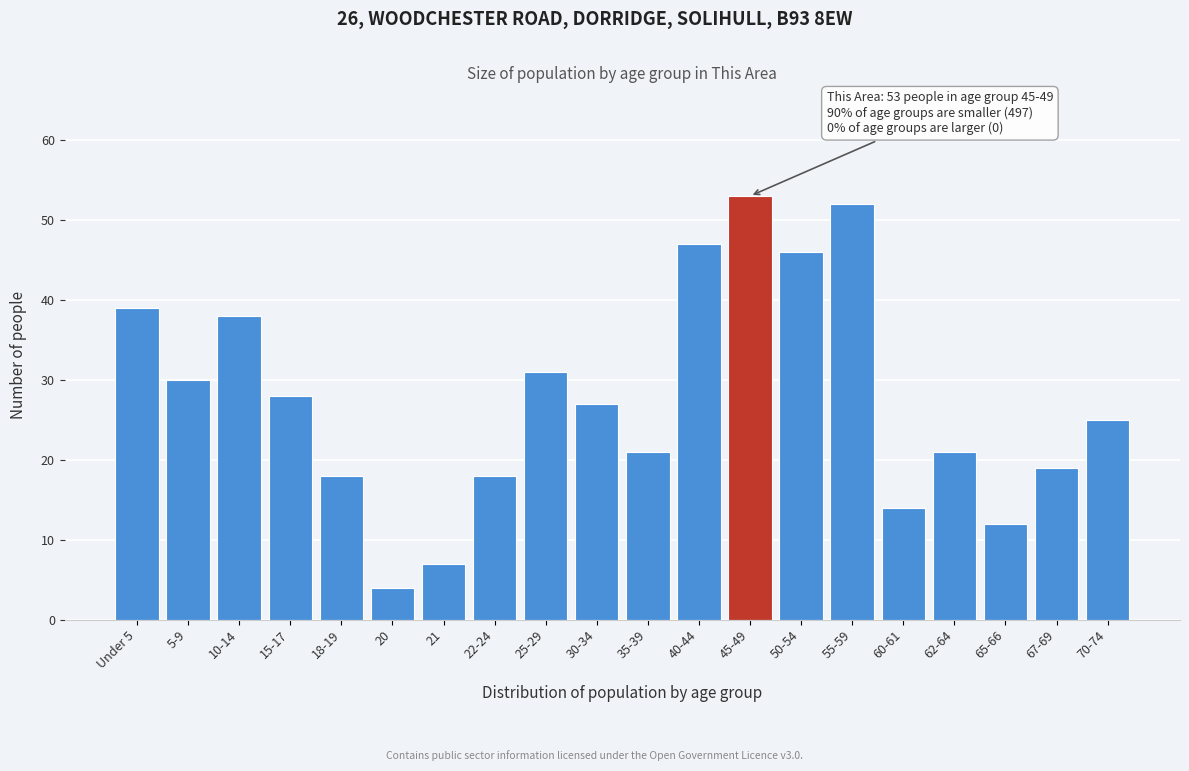

Reading left to right, list all the values displayed in this chart.

Under 5=39	5-9=30	10-14=38	15-17=28	18-19=18	20=4	21=7	22-24=18	25-29=31	30-34=27	35-39=21	40-44=47	45-49=53	50-54=46	55-59=52	60-61=14	62-64=21	65-66=12	67-69=19	70-74=25